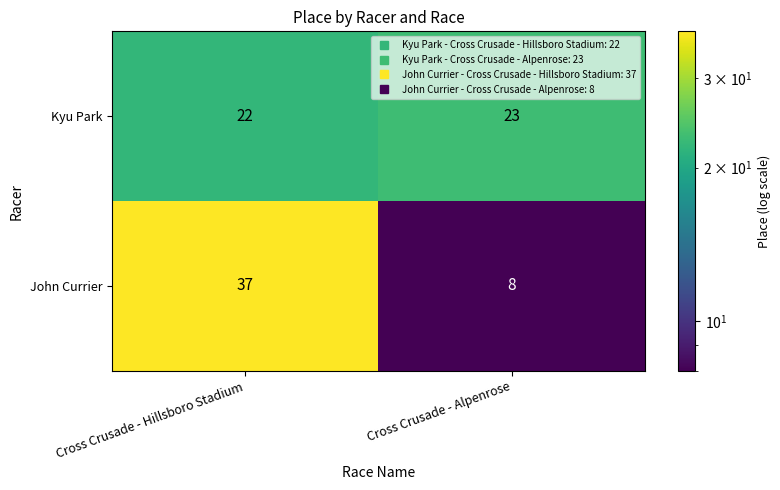

What is the total value across all series at Cross Crusade - Hillsboro Stadium?

59